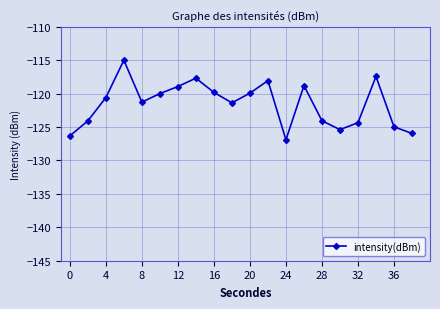

What is the value of the 13th point from the left?

-126.9